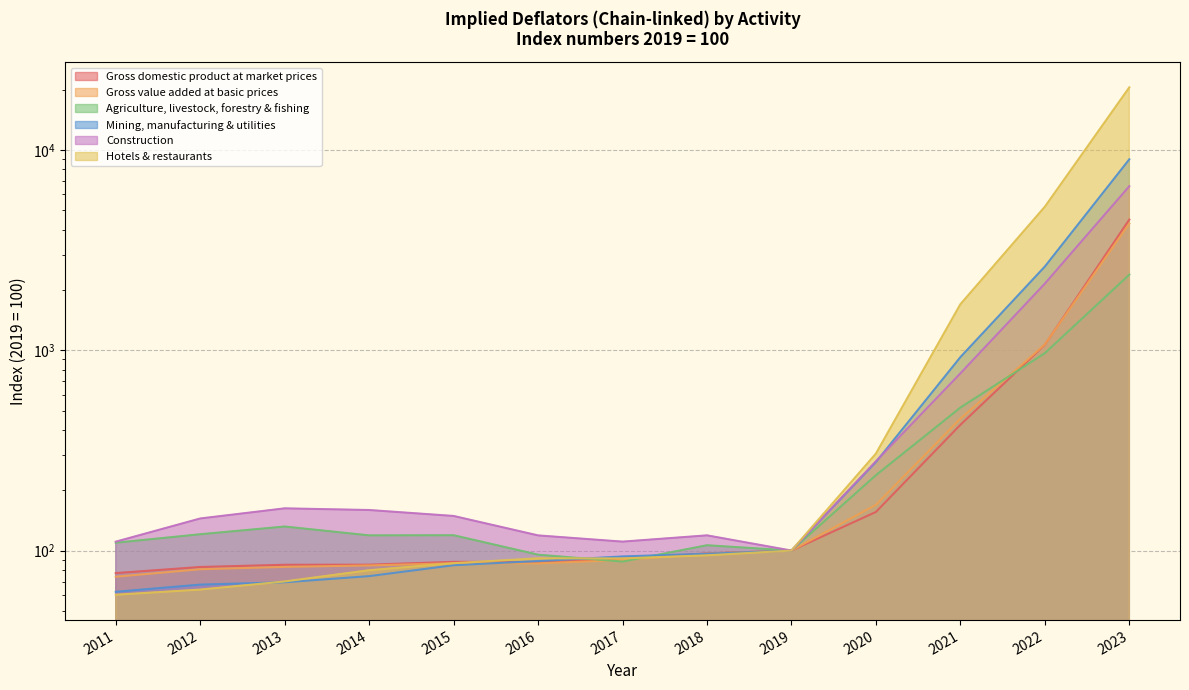

Reading left to right, transcribe all the data shown in this chart.

Gross domestic product at market prices: 77.2	82.8	84.9	85.0	87.8	87.7	90.9	96.8	100.0	155.9	424.4	1065.8	4495.2
Gross value added at basic prices: 74.0	80.7	82.9	84.3	86.4	86.3	89.7	96.4	100.0	169.2	455.4	1069.5	4292.6
Agriculture, livestock, forestry & fishing: 109.4	120.6	131.8	119.1	119.3	95.4	88.1	106.3	100.0	237.9	517.5	967.3	2386.3
Mining, manufacturing & utilities: 62.2	67.6	69.4	74.5	84.5	88.6	93.5	96.4	100.0	276.7	924.4	2619.9	8987.1
Construction: 110.8	144.6	162.5	159.4	148.9	119.0	110.8	119.1	100.0	279.2	766.9	2152.7	6595.8
Hotels & restaurants: 60.2	63.9	70.1	79.8	86.5	91.5	91.4	94.7	100.0	305.0	1698.3	5210.5	20552.6